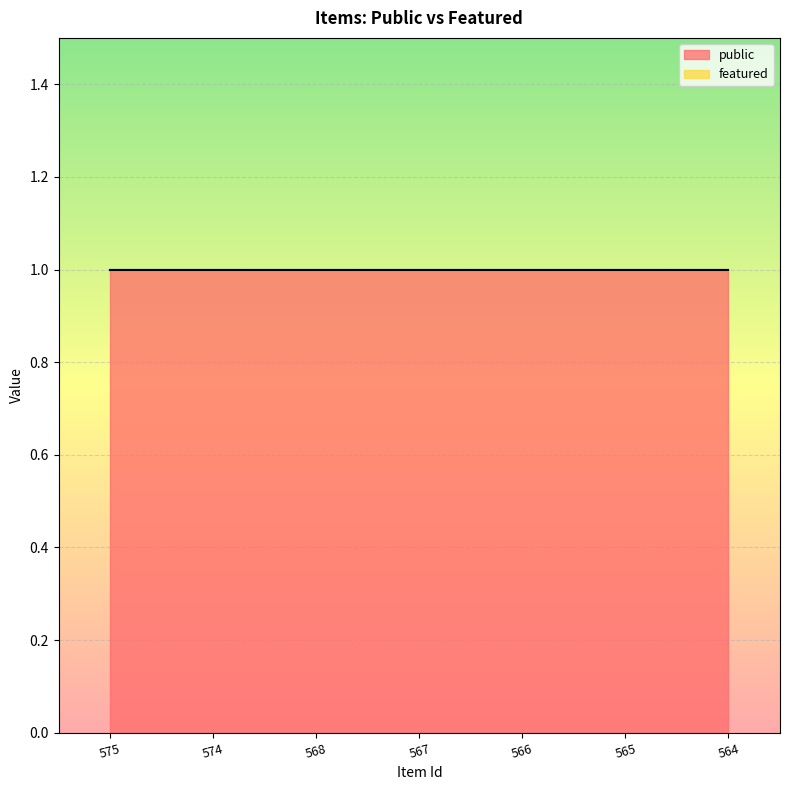

True or false: public and featured intersect in this chart.

False